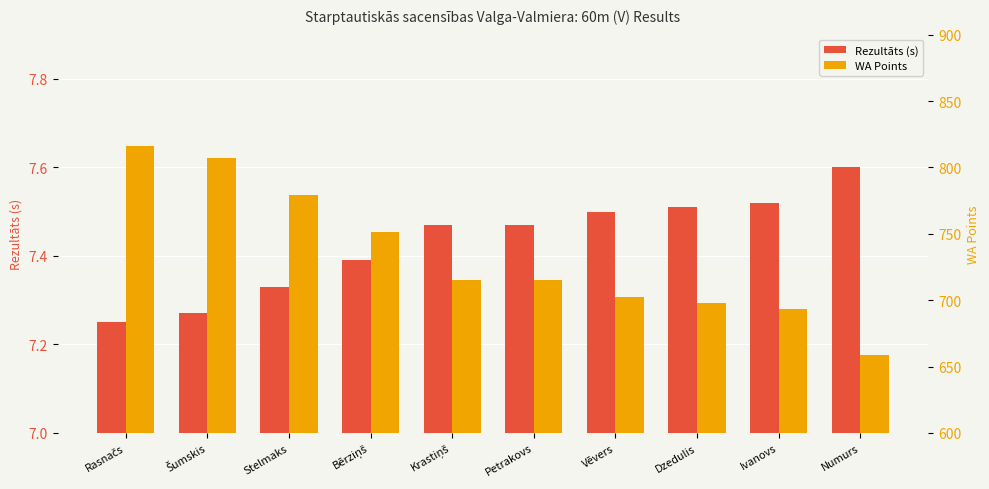

Reading left to right, extract all data points from this chart.

Rezultāts (s): 7.2	7.3	7.3	7.4	7.5	7.5	7.5	7.5	7.5	7.6
WA Points: 816.0	807.0	779.0	751.0	715.0	715.0	702.0	698.0	693.0	659.0